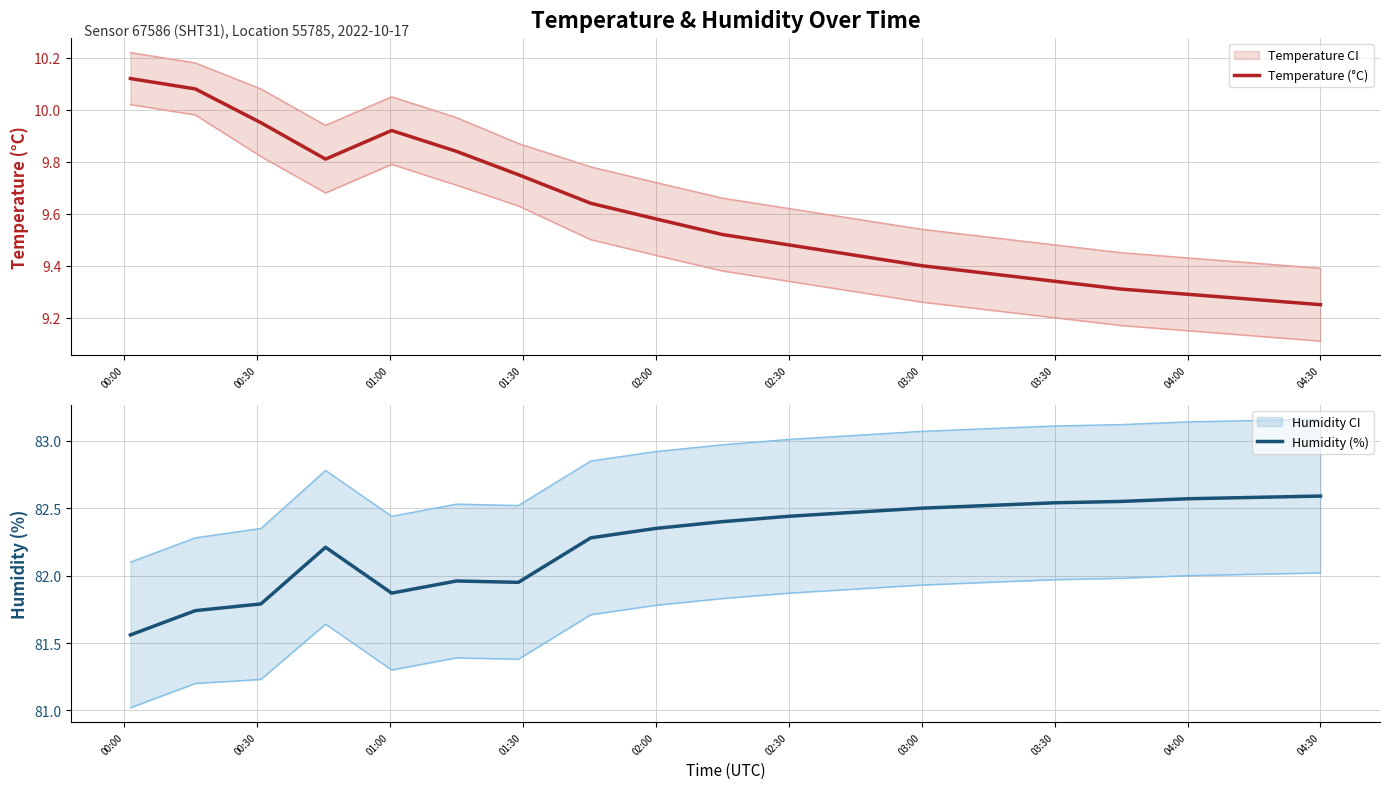

Reading right to left, list all the values displayed in this chart.

Temperature (°C): 9.2	9.3	9.3	9.3	9.3	9.4	9.4	9.4	9.5	9.5	9.6	9.6	9.8	9.8	9.9	9.8	9.9	10.1	10.1
Humidity (%): 82.6	82.6	82.6	82.5	82.5	82.5	82.5	82.5	82.4	82.4	82.3	82.3	82.0	82.0	81.9	82.2	81.8	81.7	81.6